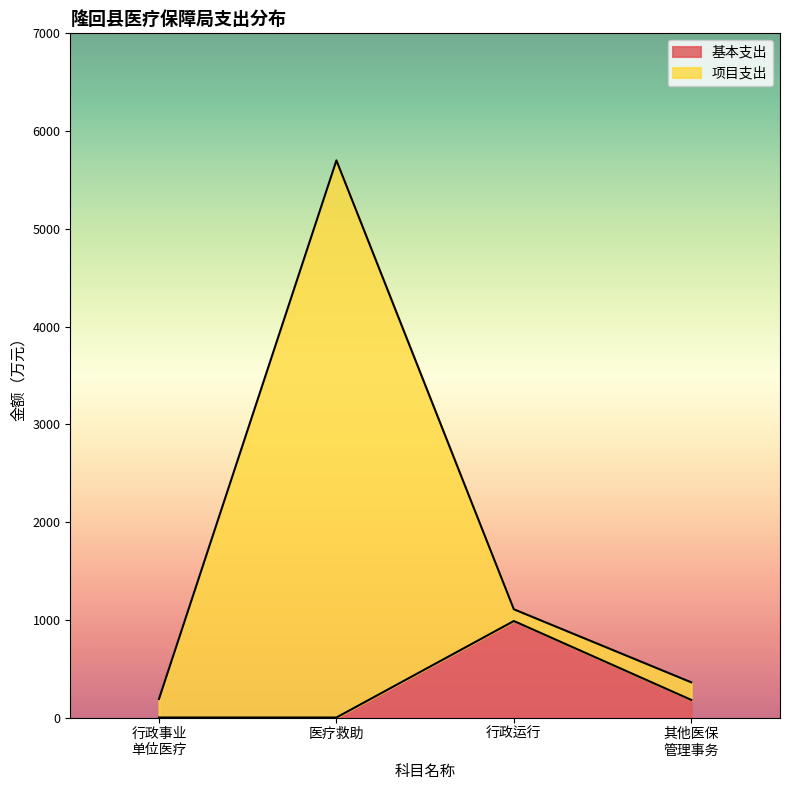

What is the maximum value for 基本支出?

987.3